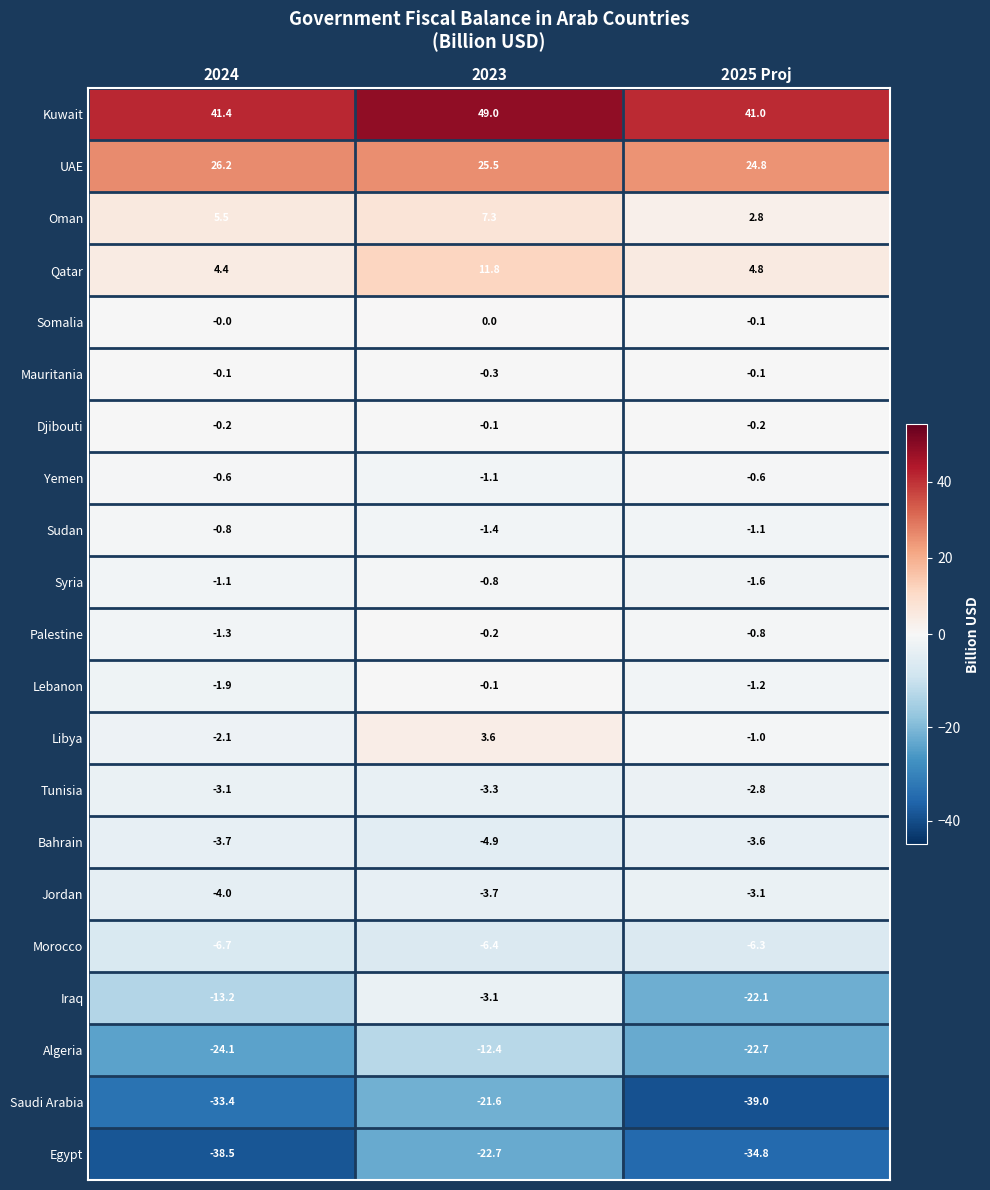

What is the greatest value displayed?

49.0